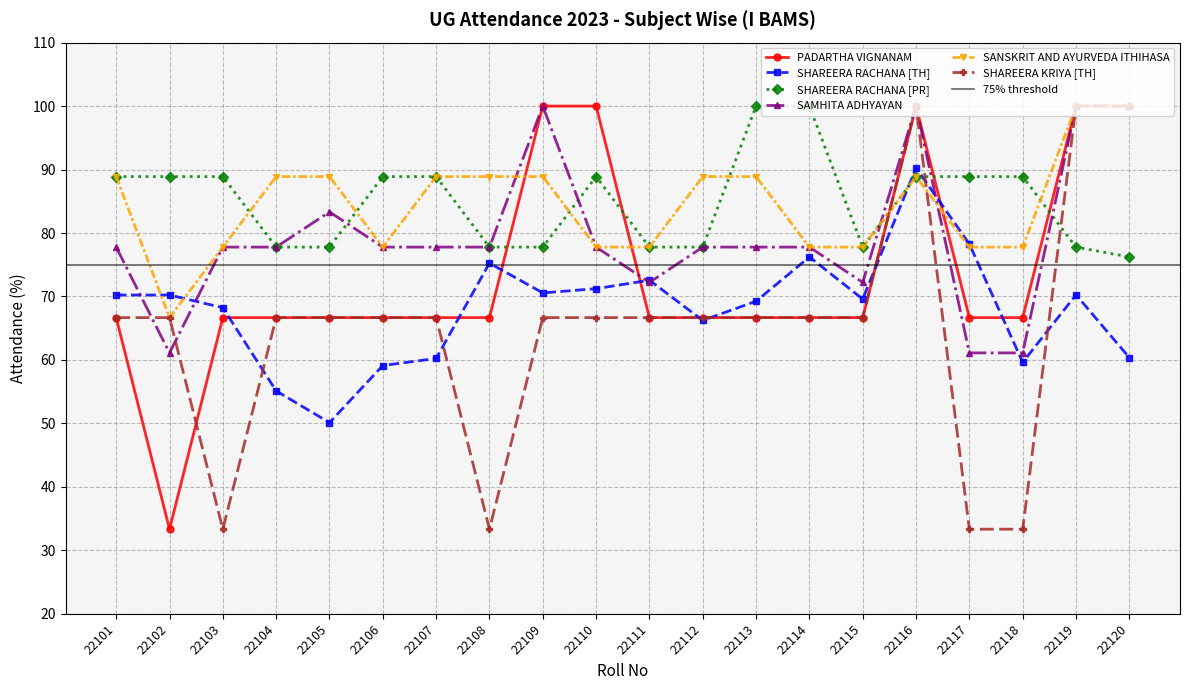

Which category has the highest value in the SHAREERA RACHANA [TH] series?

22116